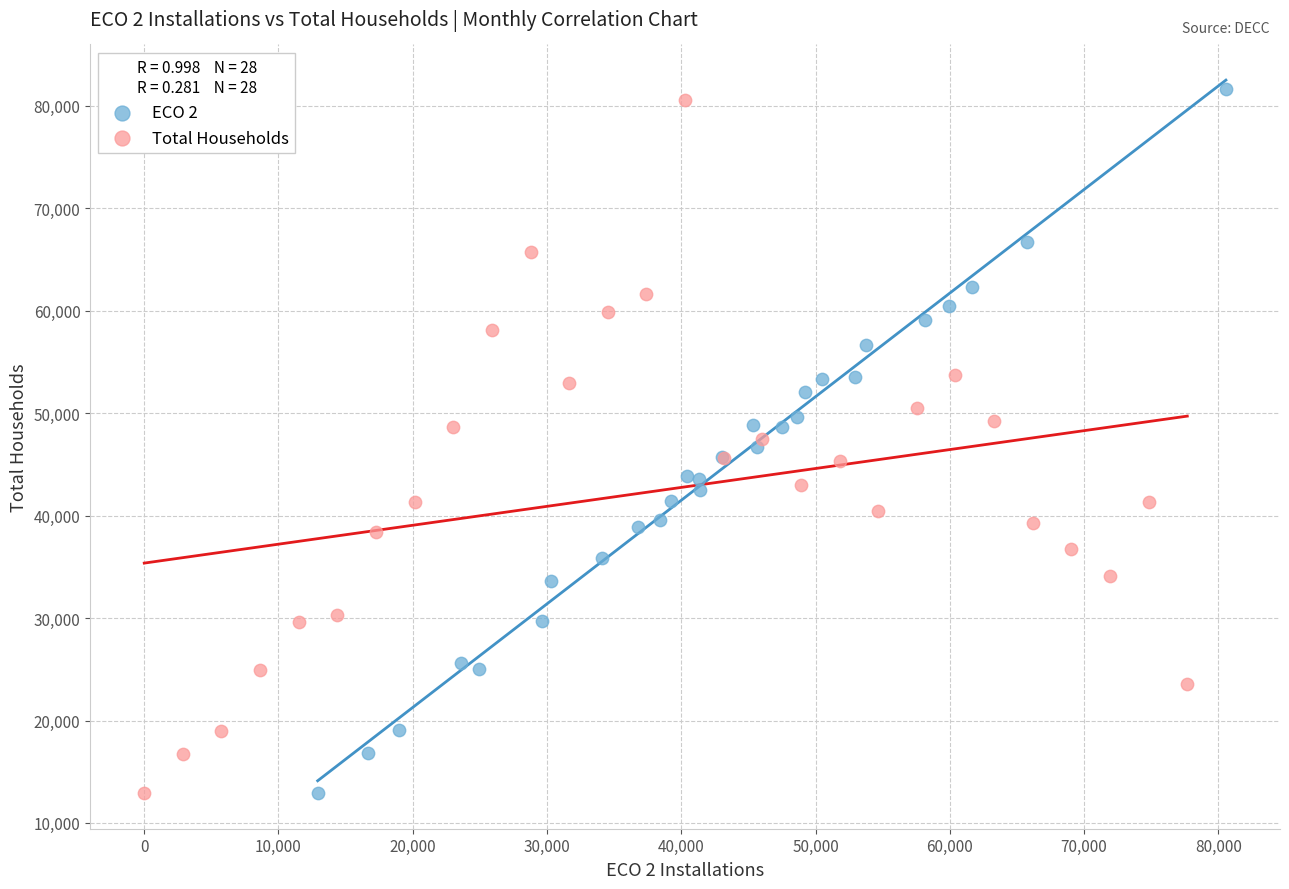

What are all the series names shown in the legend?

ECO 2, Total Households